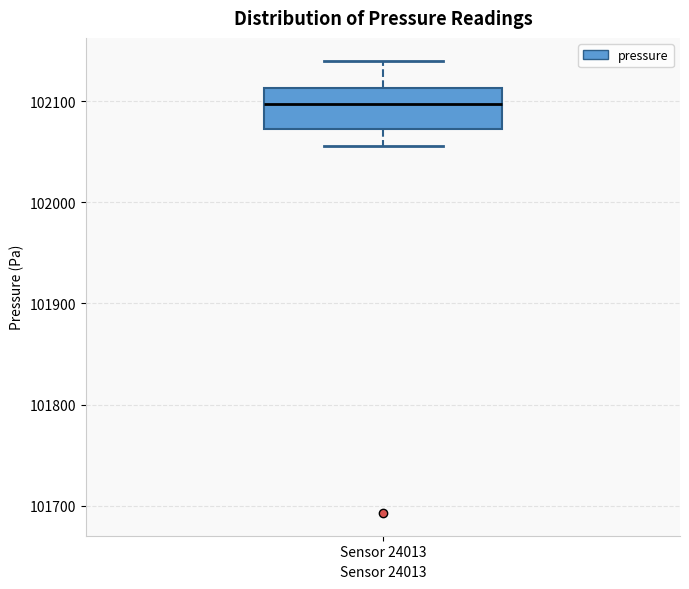

Read this box plot against the y-axis: the position of the median line, the range covered by the box, and the ends of both whiskers. The values are not printed on the chart, so give them approximately, as read against the axis.

median 102100, box 102070 to 102110, whiskers 102060 to 102140